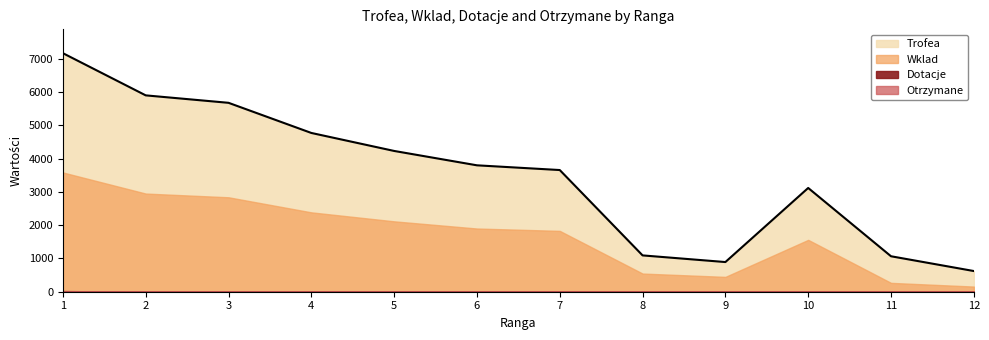

Is it true that Wklad equals 404 at 11?

False